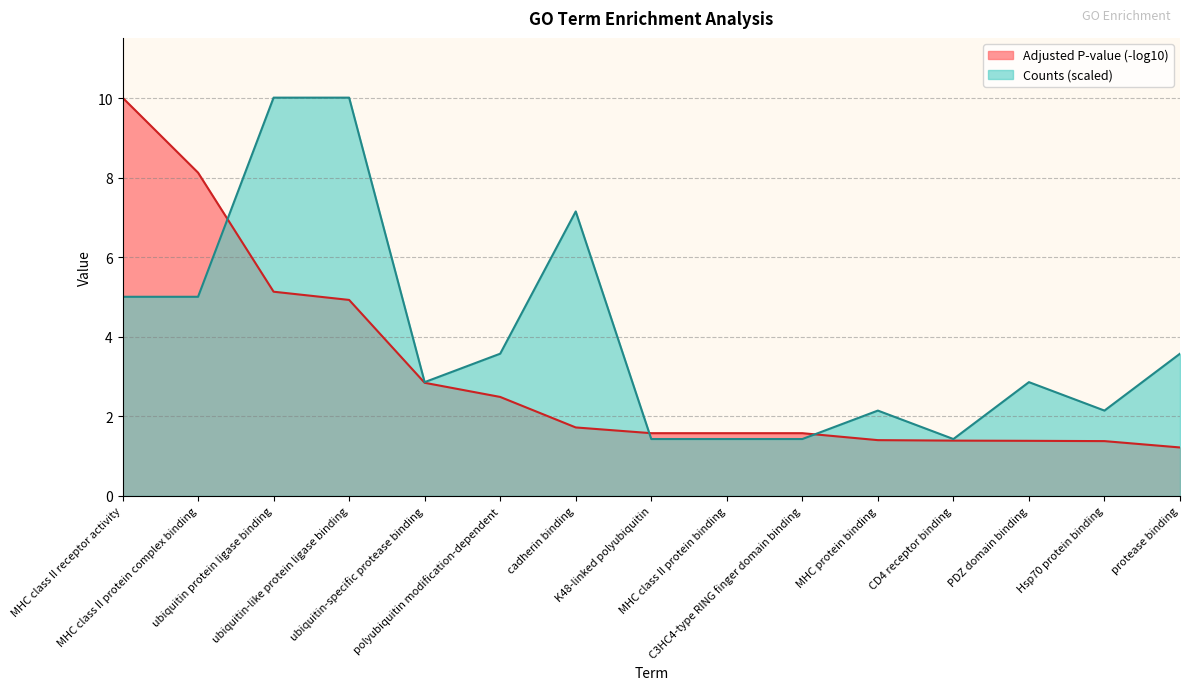

Is it true that Adjusted P-value (-log10) equals 2.8 at ubiquitin-specific protease binding?

True